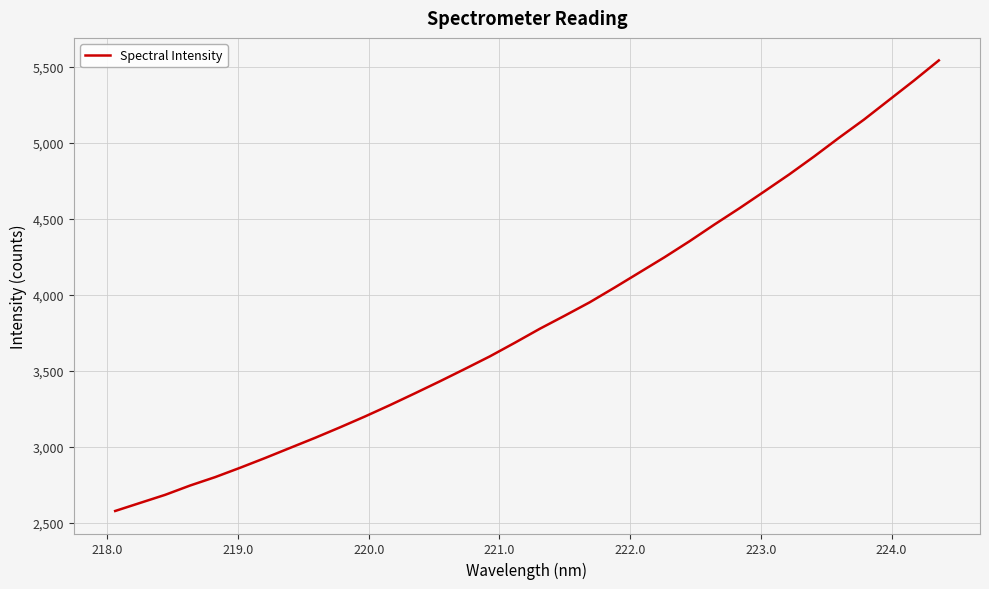

What is the minimum value shown in the chart?

2578.3